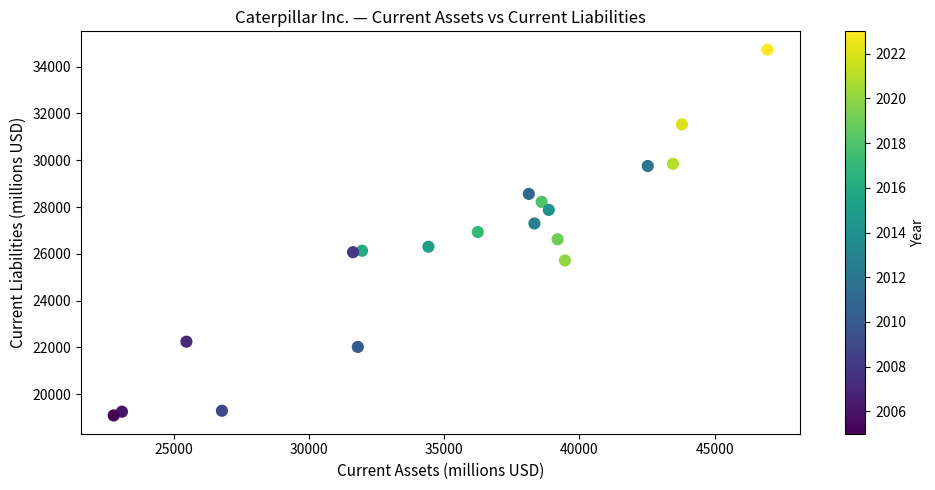

What is the range of X values (max minus min)?

24159